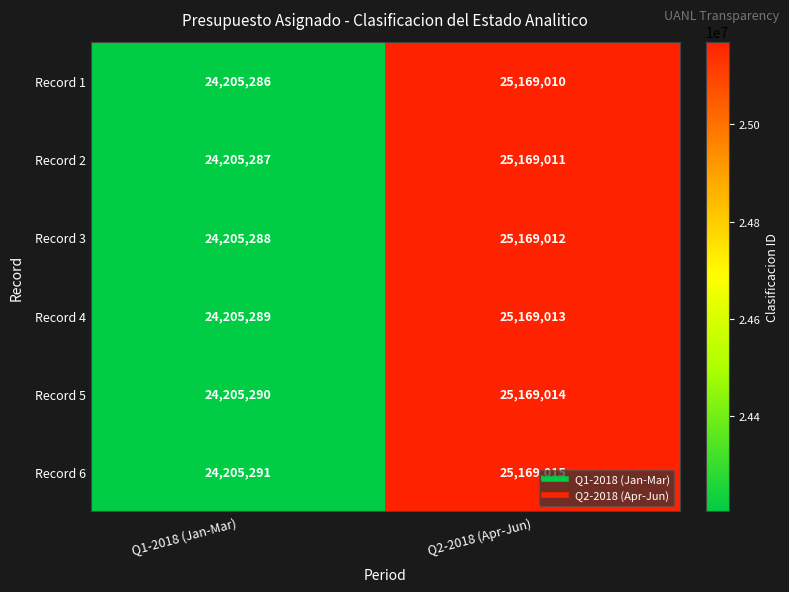

Rank the series by their maximum value, from highest to lowest.

Record 6, Record 5, Record 4, Record 3, Record 2, Record 1